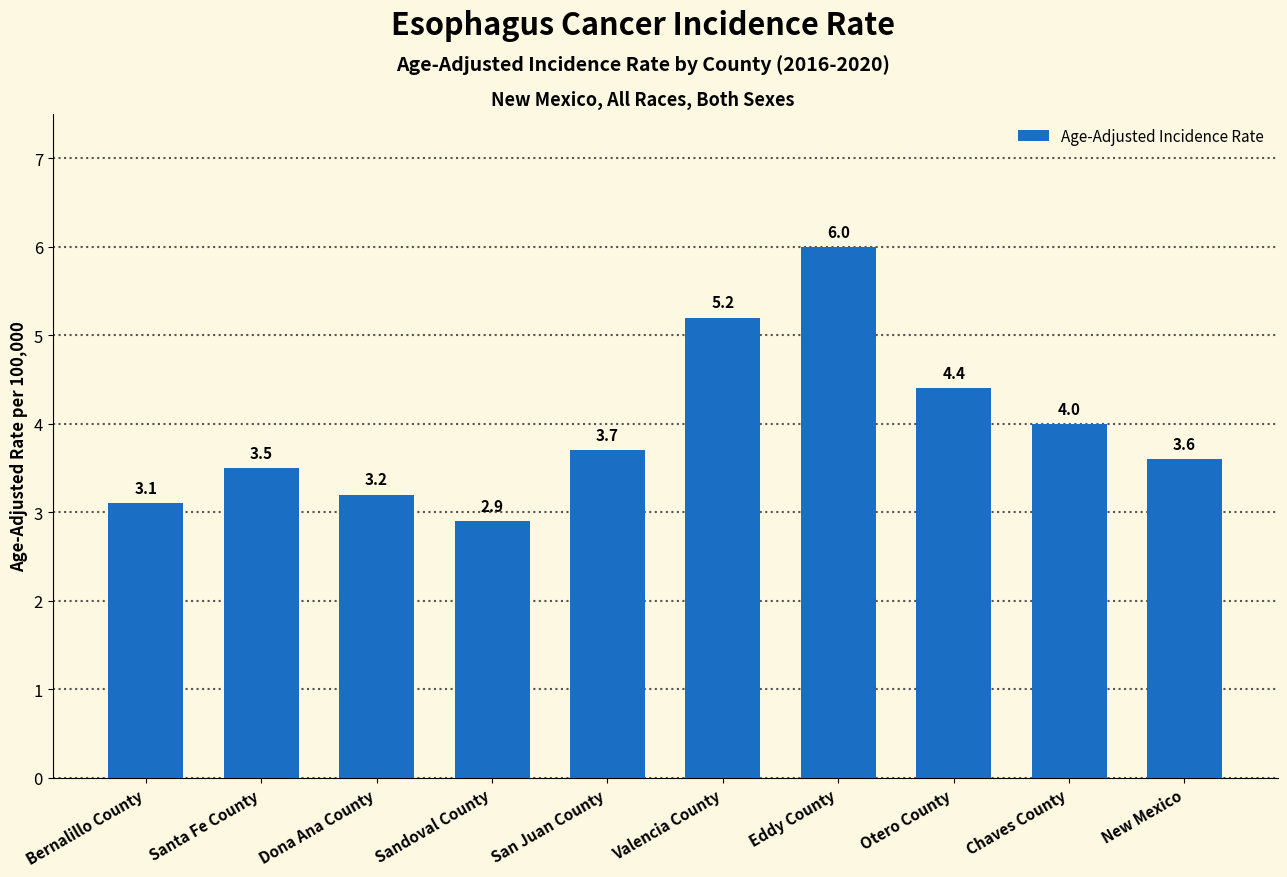

What is the label of the 2nd bar from the left?

Santa Fe County